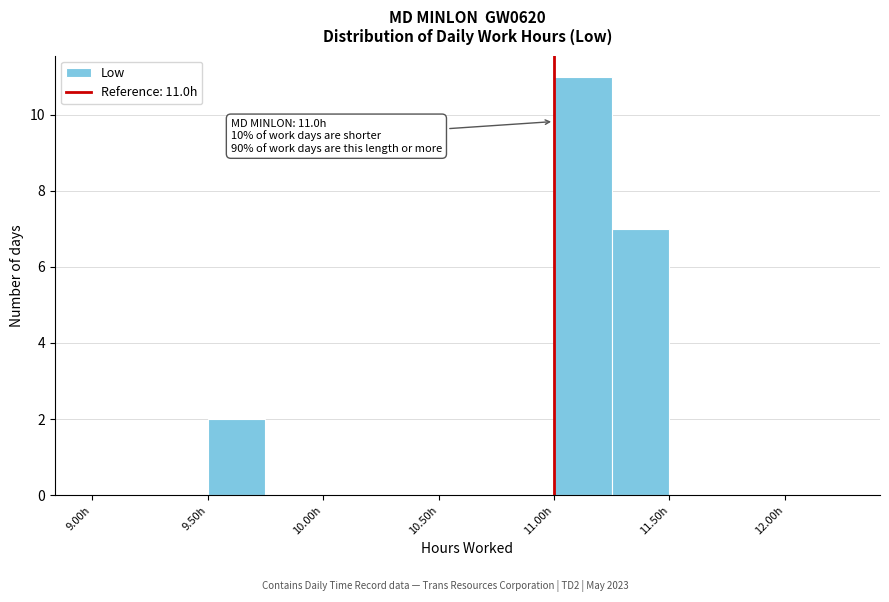

Over which range of the x-axis is the bar tallest?

11.00 to 11.25